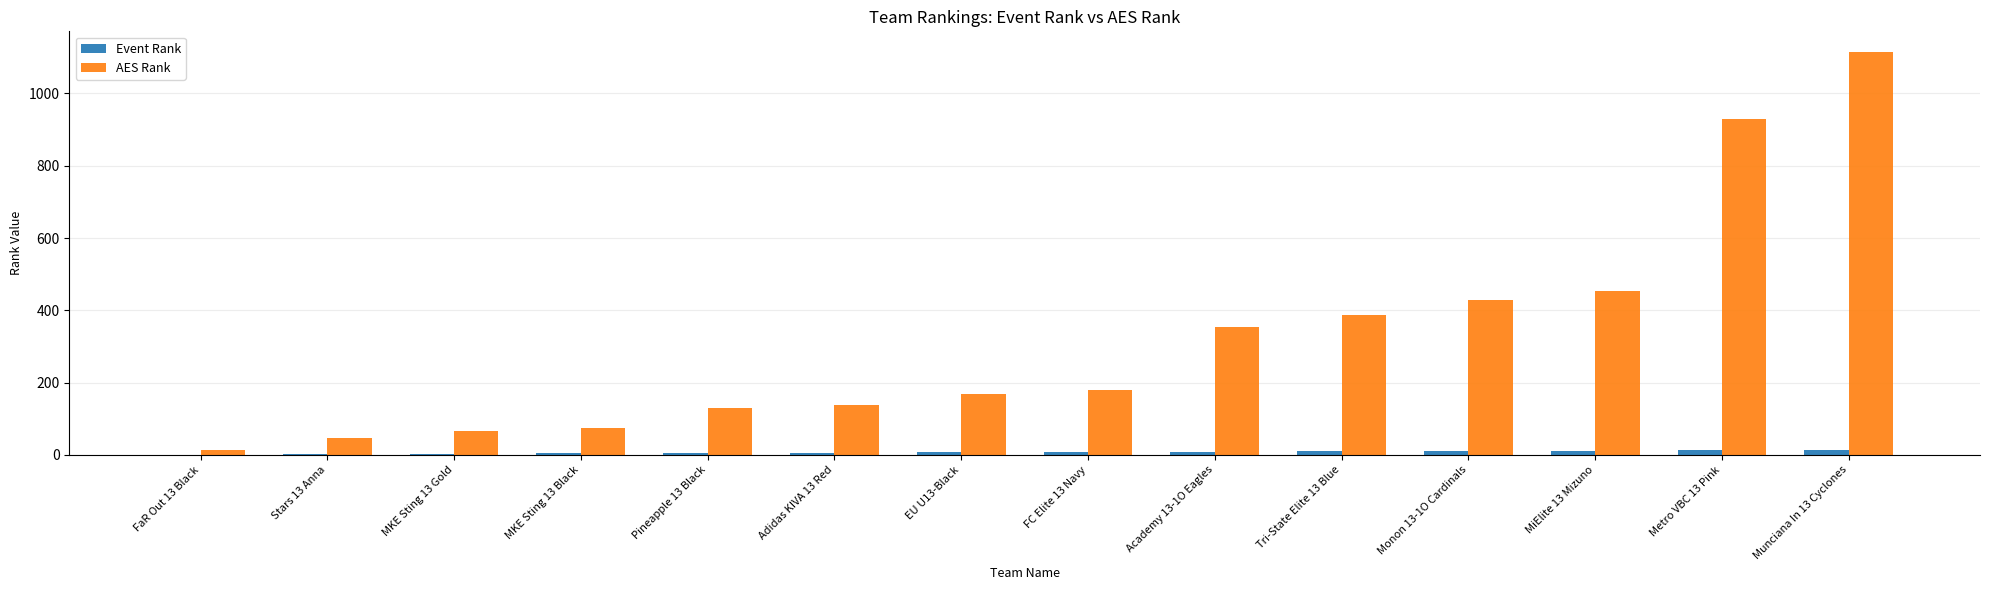

At which category is the sum across all series the highest?

Munciana In 13 Cyclones